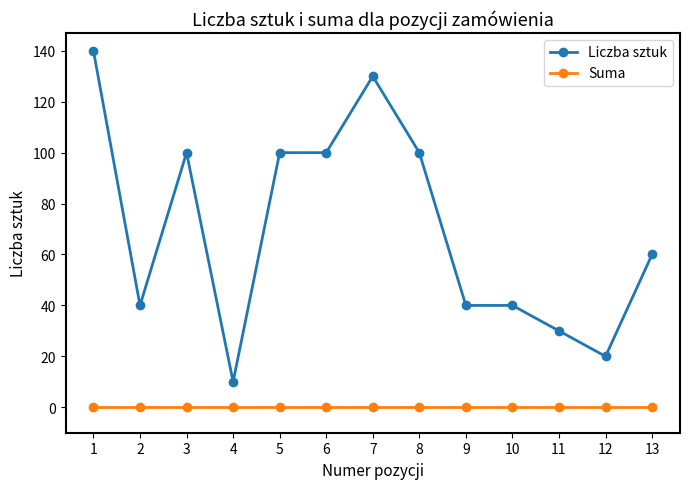

Reading right to left, extract all data points from this chart.

Liczba sztuk: 60	20	30	40	40	100	130	100	100	10	100	40	140
Suma: 0	0	0	0	0	0	0	0	0	0	0	0	0